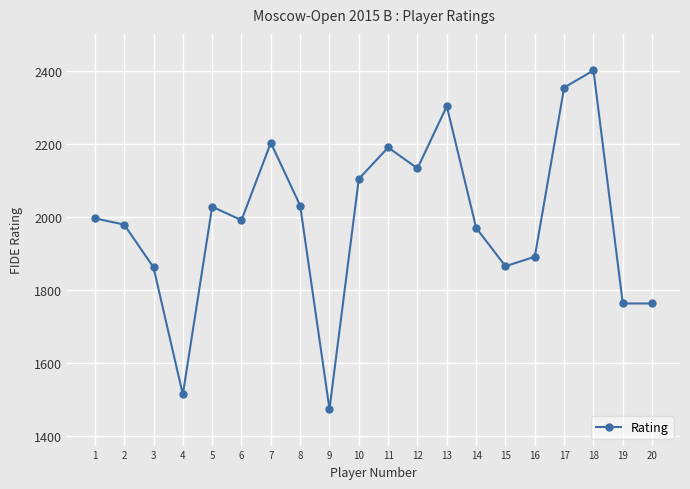

What is the minimum value shown in the chart?

1475